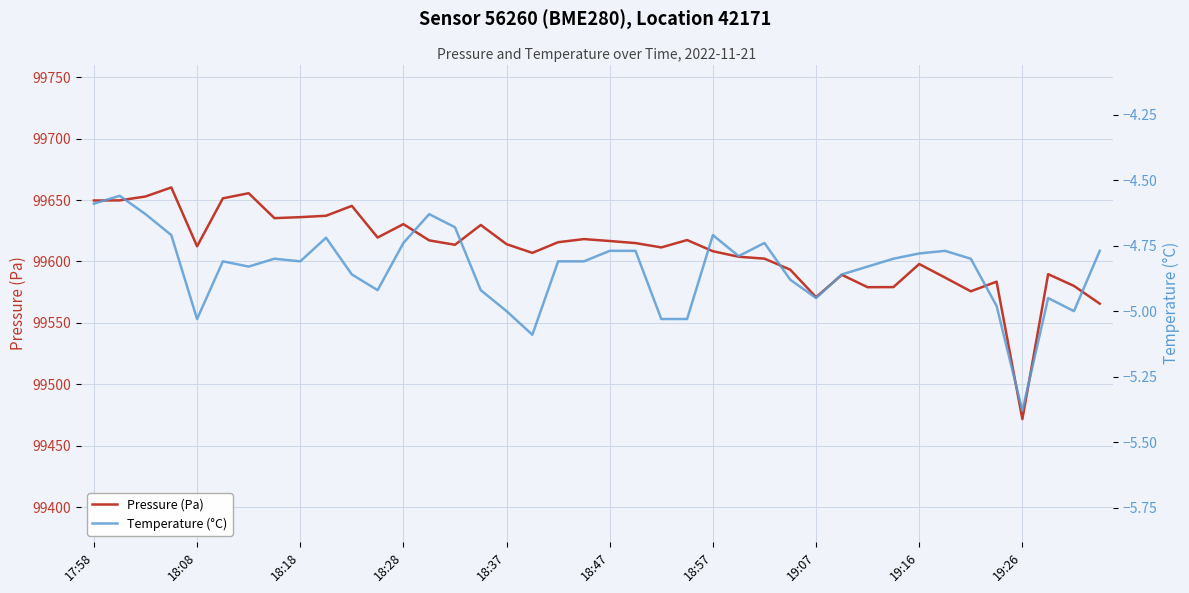

What is the lowest value of the Pressure (Pa) series?

99471.6